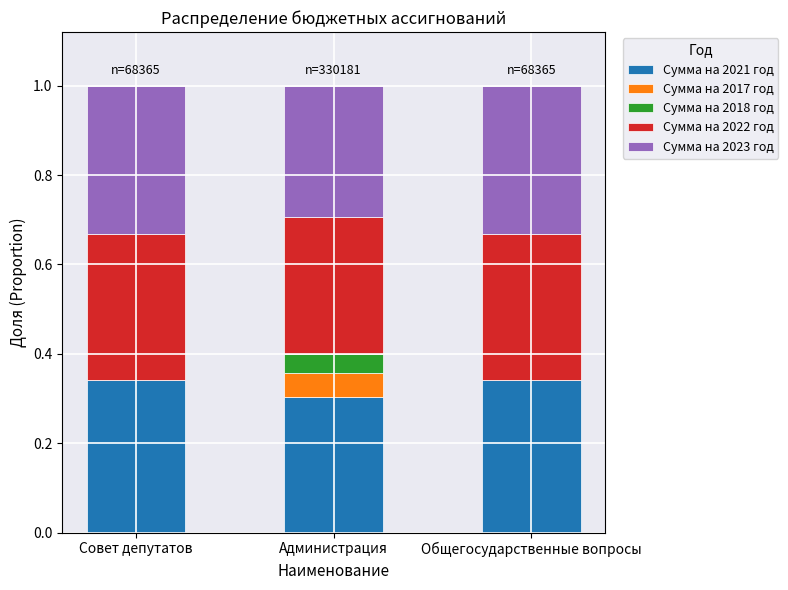

The value of Сумма на 2021 год at Общегосударственные вопросы is 0.1. True or false?

False